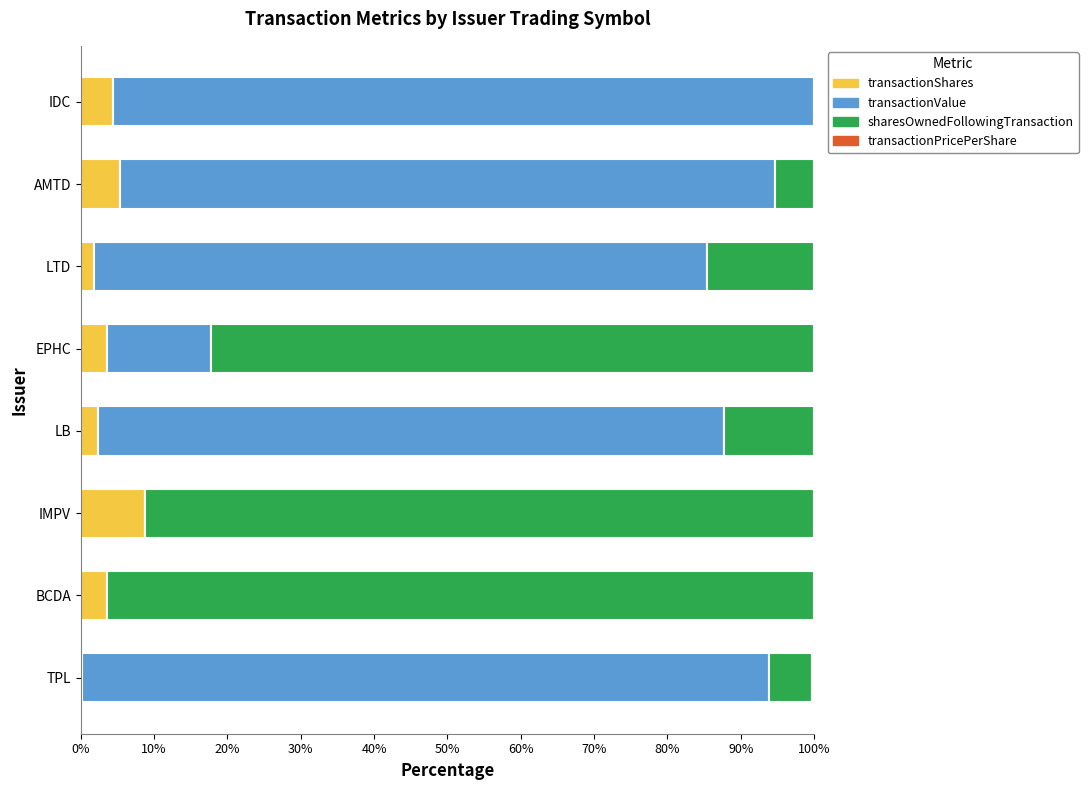

At which label does transactionShares reach its peak?

IMPV